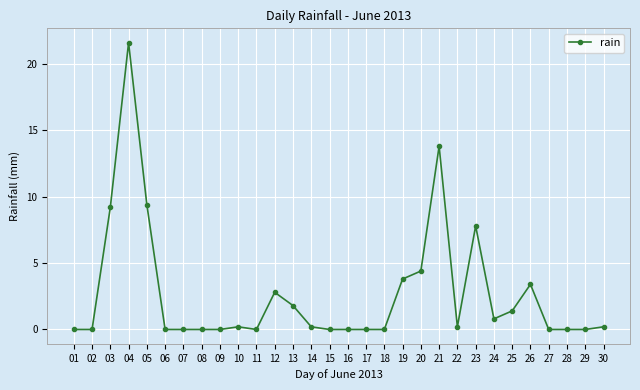

True or false: there are more than 1 points higher than both neighbors.

True